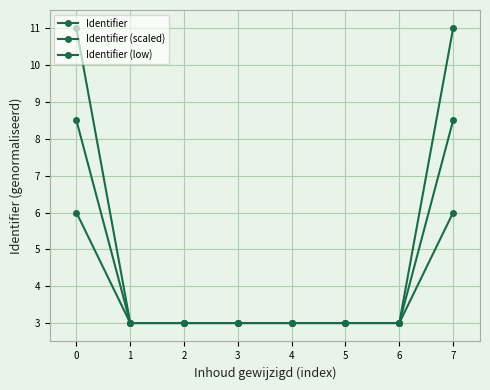

True or false: Identifier (scaled) and Identifier cross at least once.

False